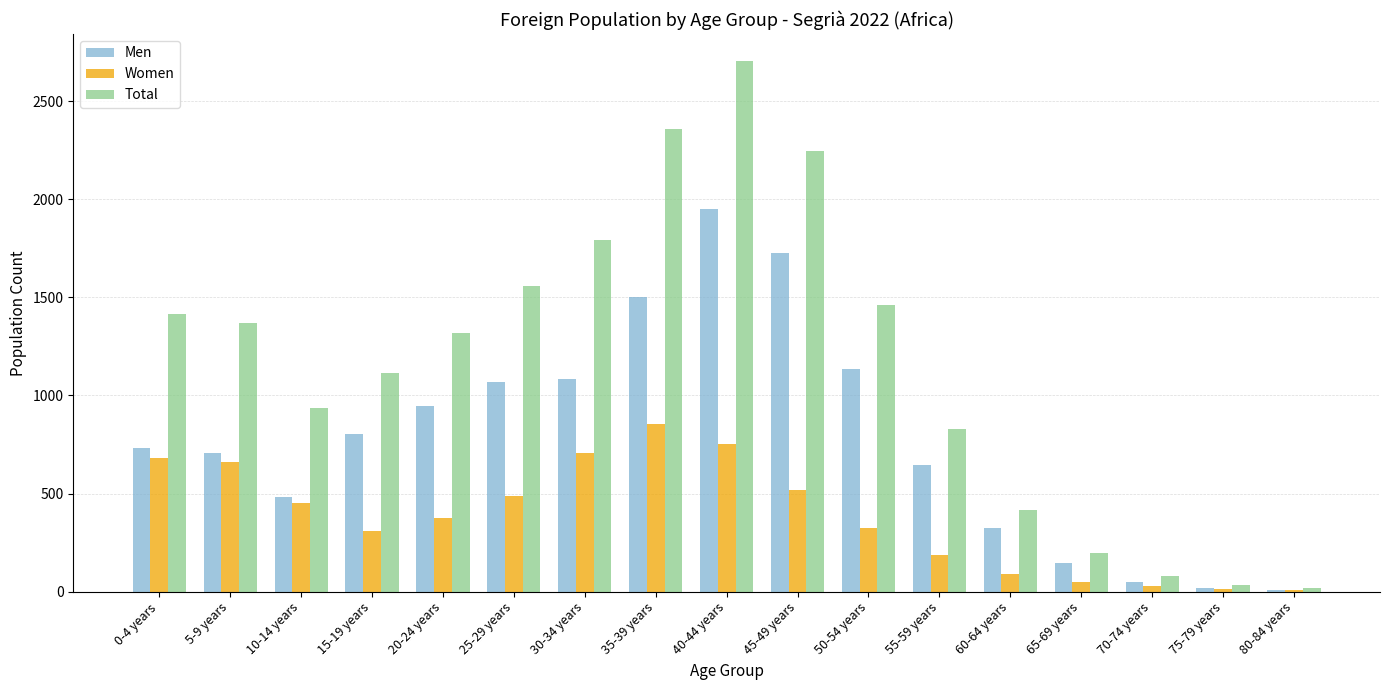

At which category does the chart reach its peak across all series?

40-44 years